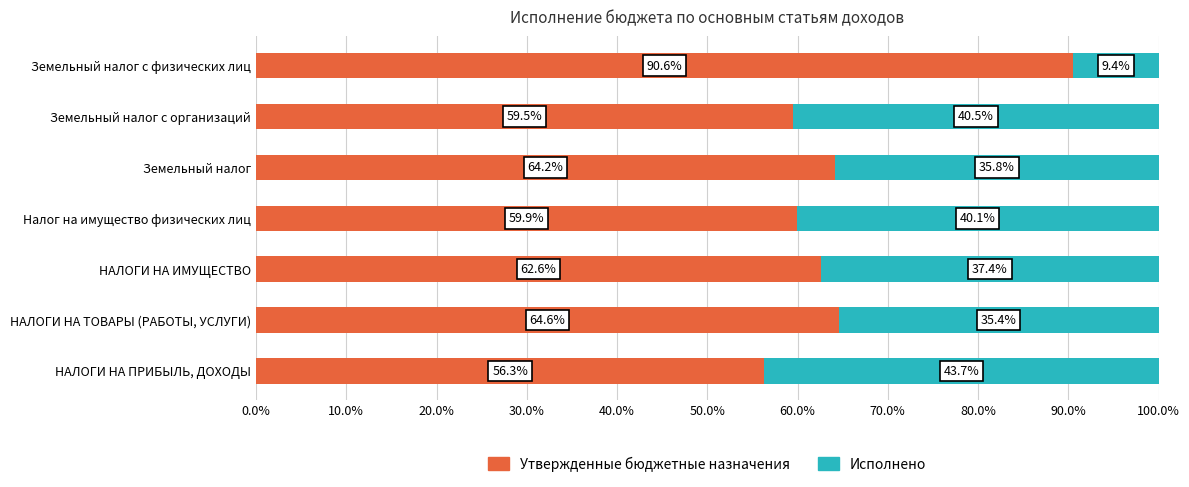

What is the average value of the Утвержденные бюджетные назначения series?

65.4